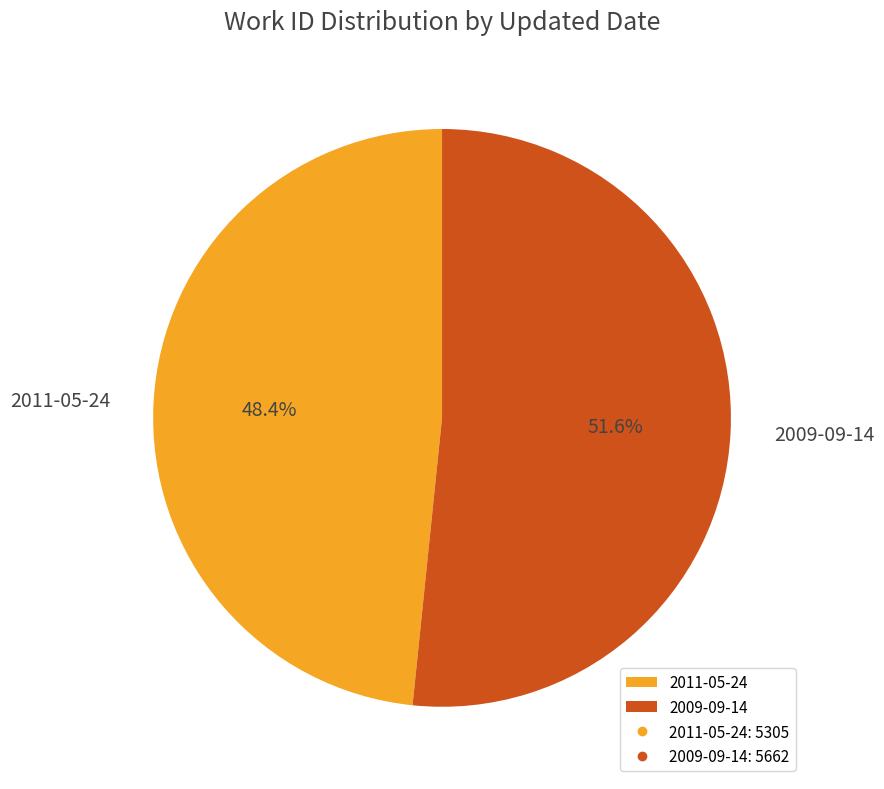

What is the largest slice in the pie chart?

2009-09-14